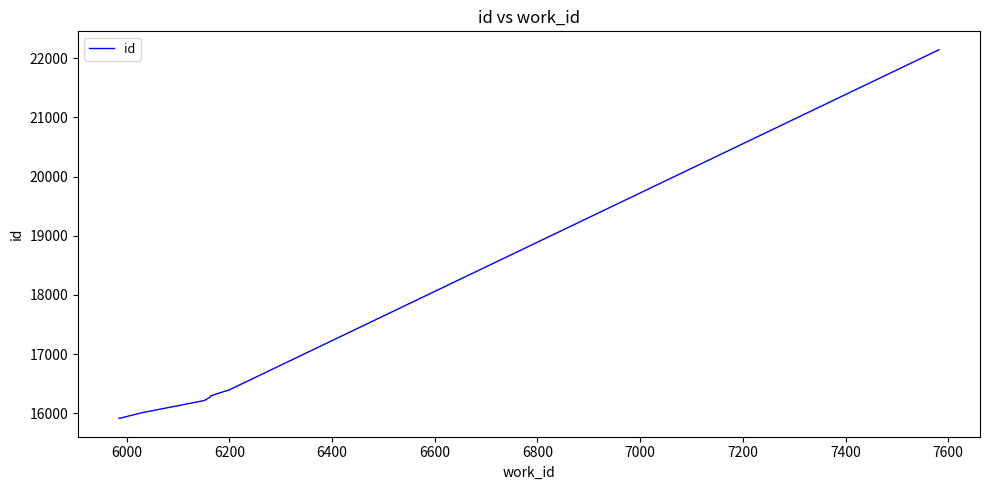

What is the value of the 1st point from the left?

15915